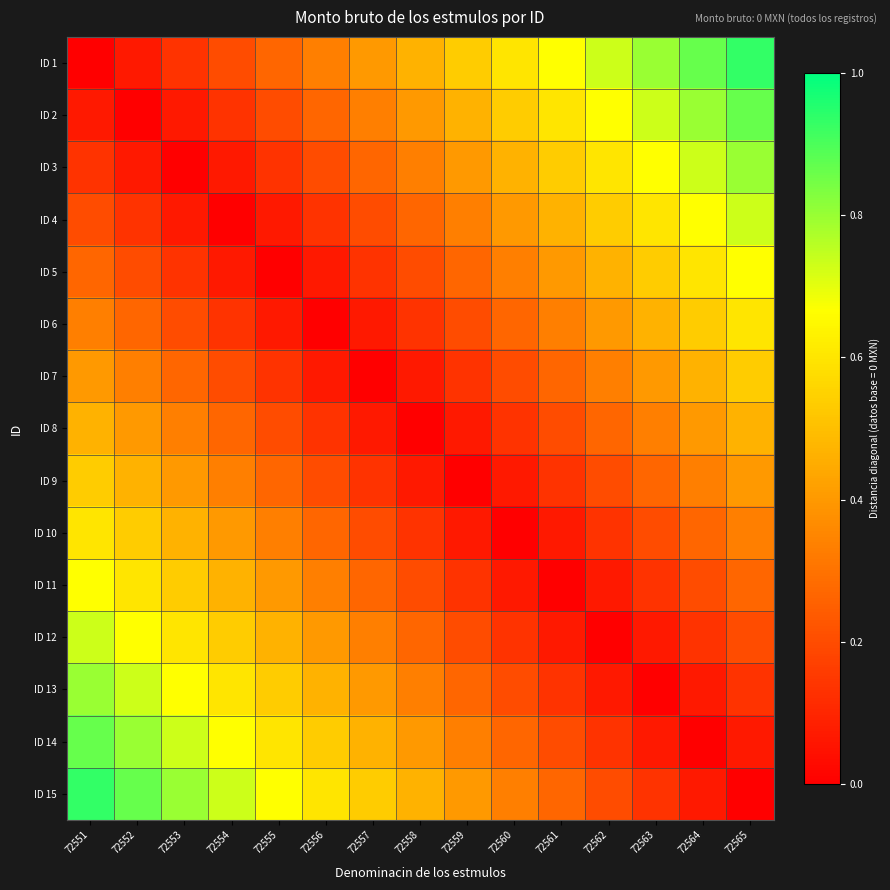

Reading left to right, what are all the values shown in this chart?

ID 1: 72551=0.0	72552=0.1	72553=0.1	72554=0.2	72555=0.3	72556=0.3	72557=0.4	72558=0.5	72559=0.5	72560=0.6	72561=0.7	72562=0.7	72563=0.8	72564=0.9	72565=0.9
ID 2: 72551=0.1	72552=0.0	72553=0.1	72554=0.1	72555=0.2	72556=0.3	72557=0.3	72558=0.4	72559=0.5	72560=0.5	72561=0.6	72562=0.7	72563=0.7	72564=0.8	72565=0.9
ID 3: 72551=0.1	72552=0.1	72553=0.0	72554=0.1	72555=0.1	72556=0.2	72557=0.3	72558=0.3	72559=0.4	72560=0.5	72561=0.5	72562=0.6	72563=0.7	72564=0.7	72565=0.8
ID 4: 72551=0.2	72552=0.1	72553=0.1	72554=0.0	72555=0.1	72556=0.1	72557=0.2	72558=0.3	72559=0.3	72560=0.4	72561=0.5	72562=0.5	72563=0.6	72564=0.7	72565=0.7
ID 5: 72551=0.3	72552=0.2	72553=0.1	72554=0.1	72555=0.0	72556=0.1	72557=0.1	72558=0.2	72559=0.3	72560=0.3	72561=0.4	72562=0.5	72563=0.5	72564=0.6	72565=0.7
ID 6: 72551=0.3	72552=0.3	72553=0.2	72554=0.1	72555=0.1	72556=0.0	72557=0.1	72558=0.1	72559=0.2	72560=0.3	72561=0.3	72562=0.4	72563=0.5	72564=0.5	72565=0.6
ID 7: 72551=0.4	72552=0.3	72553=0.3	72554=0.2	72555=0.1	72556=0.1	72557=0.0	72558=0.1	72559=0.1	72560=0.2	72561=0.3	72562=0.3	72563=0.4	72564=0.5	72565=0.5
ID 8: 72551=0.5	72552=0.4	72553=0.3	72554=0.3	72555=0.2	72556=0.1	72557=0.1	72558=0.0	72559=0.1	72560=0.1	72561=0.2	72562=0.3	72563=0.3	72564=0.4	72565=0.5
ID 9: 72551=0.5	72552=0.5	72553=0.4	72554=0.3	72555=0.3	72556=0.2	72557=0.1	72558=0.1	72559=0.0	72560=0.1	72561=0.1	72562=0.2	72563=0.3	72564=0.3	72565=0.4
ID 10: 72551=0.6	72552=0.5	72553=0.5	72554=0.4	72555=0.3	72556=0.3	72557=0.2	72558=0.1	72559=0.1	72560=0.0	72561=0.1	72562=0.1	72563=0.2	72564=0.3	72565=0.3
ID 11: 72551=0.7	72552=0.6	72553=0.5	72554=0.5	72555=0.4	72556=0.3	72557=0.3	72558=0.2	72559=0.1	72560=0.1	72561=0.0	72562=0.1	72563=0.1	72564=0.2	72565=0.3
ID 12: 72551=0.7	72552=0.7	72553=0.6	72554=0.5	72555=0.5	72556=0.4	72557=0.3	72558=0.3	72559=0.2	72560=0.1	72561=0.1	72562=0.0	72563=0.1	72564=0.1	72565=0.2
ID 13: 72551=0.8	72552=0.7	72553=0.7	72554=0.6	72555=0.5	72556=0.5	72557=0.4	72558=0.3	72559=0.3	72560=0.2	72561=0.1	72562=0.1	72563=0.0	72564=0.1	72565=0.1
ID 14: 72551=0.9	72552=0.8	72553=0.7	72554=0.7	72555=0.6	72556=0.5	72557=0.5	72558=0.4	72559=0.3	72560=0.3	72561=0.2	72562=0.1	72563=0.1	72564=0.0	72565=0.1
ID 15: 72551=0.9	72552=0.9	72553=0.8	72554=0.7	72555=0.7	72556=0.6	72557=0.5	72558=0.5	72559=0.4	72560=0.3	72561=0.3	72562=0.2	72563=0.1	72564=0.1	72565=0.0